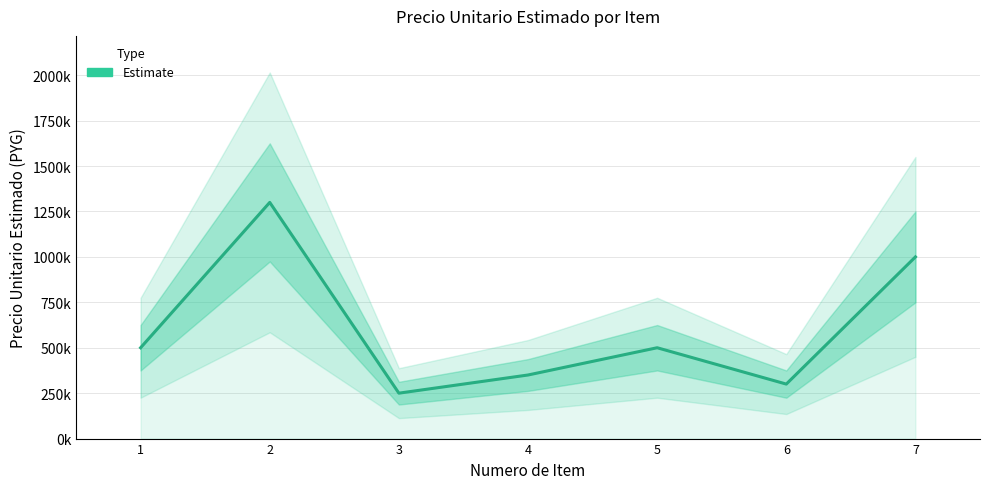

Where is the data nearest to the value 775000?

7